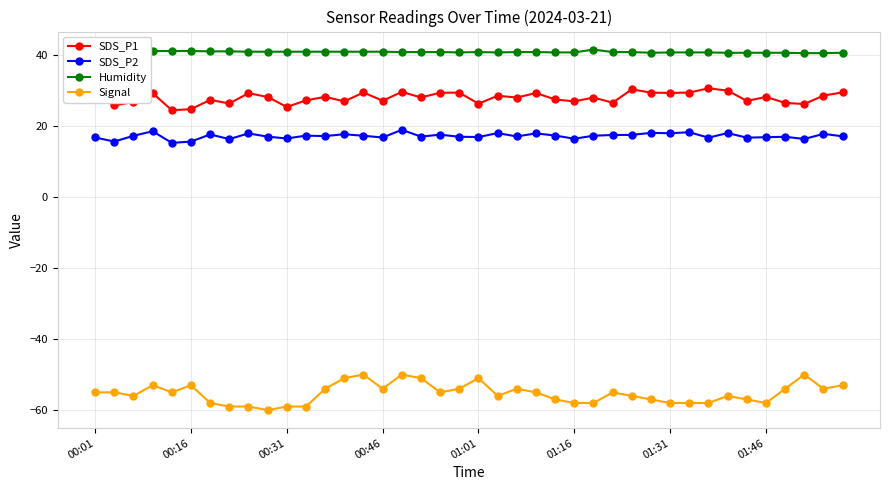

Does the chart display data point markers on the line(s)?

Yes